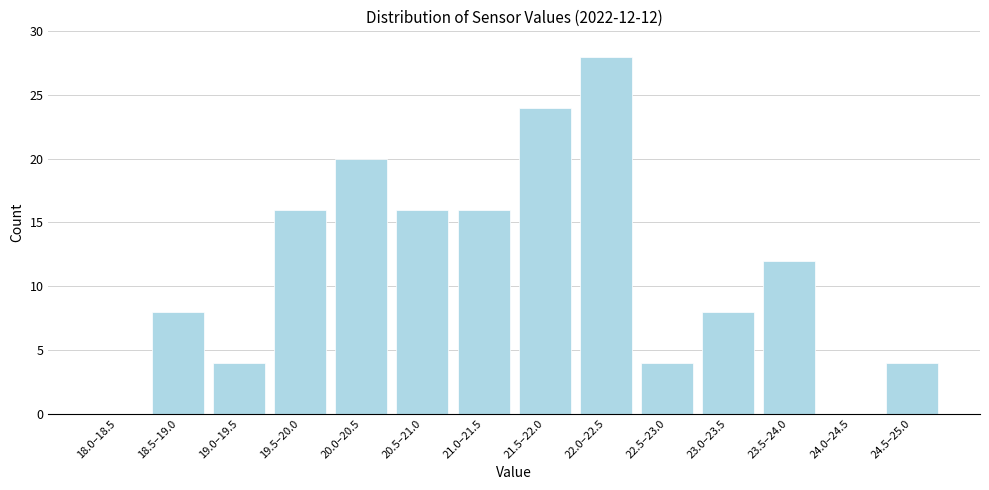

Reading left to right, what are all the values shown in this chart?

18.0–18.5=0	18.5–19.0=8	19.0–19.5=4	19.5–20.0=16	20.0–20.5=20	20.5–21.0=16	21.0–21.5=16	21.5–22.0=24	22.0–22.5=28	22.5–23.0=4	23.0–23.5=8	23.5–24.0=12	24.0–24.5=0	24.5–25.0=4